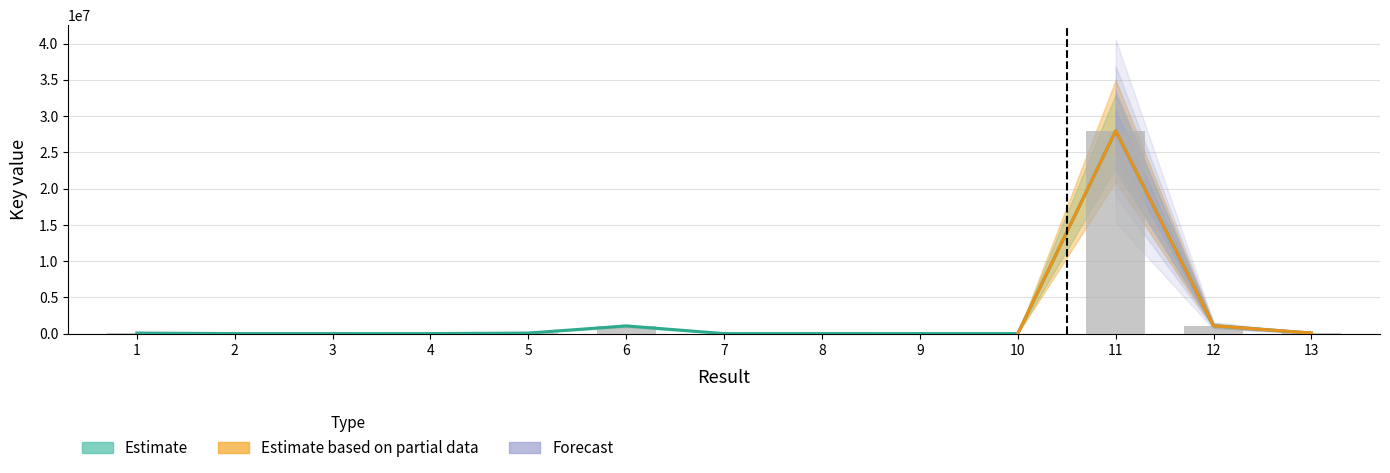

At which category does the chart reach its minimum across all series?

3